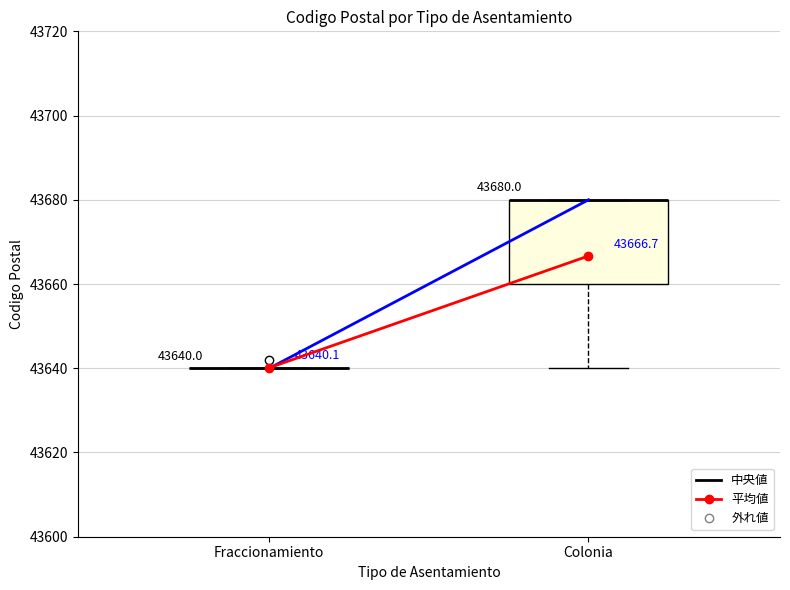

Which box is the tallest, from its lower edge to its upper edge?

Colonia